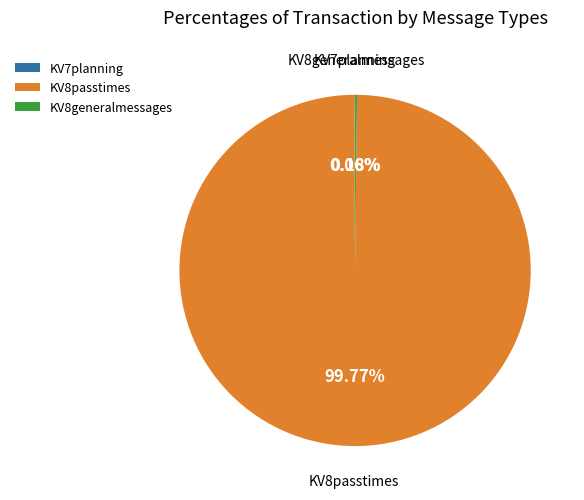

Does KV8passtimes account for over 50% of the chart?

Yes